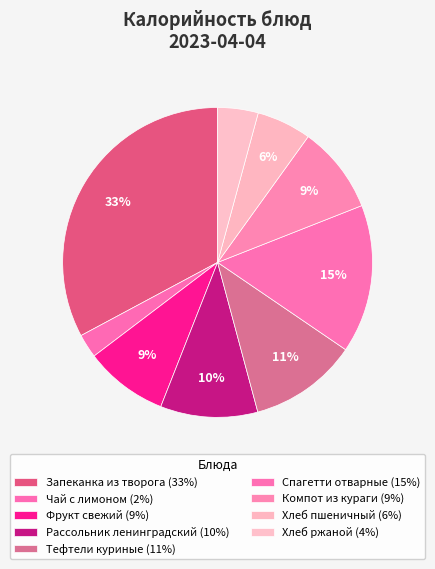

How many segments does this pie chart have?

9